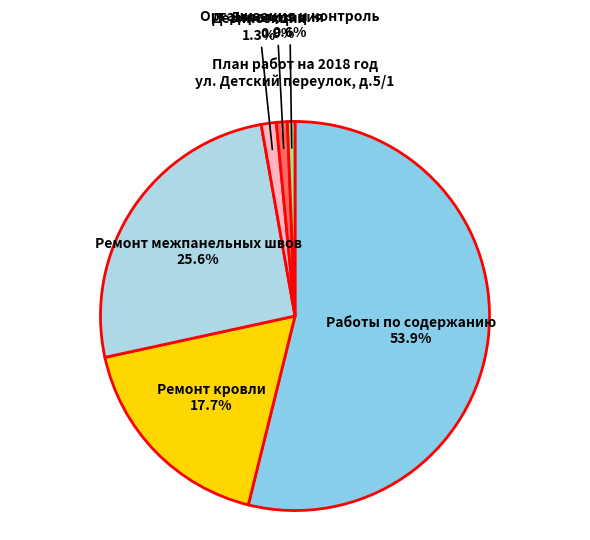

Which has a higher value, Работы по содержанию or Организация и контроль?

Работы по содержанию